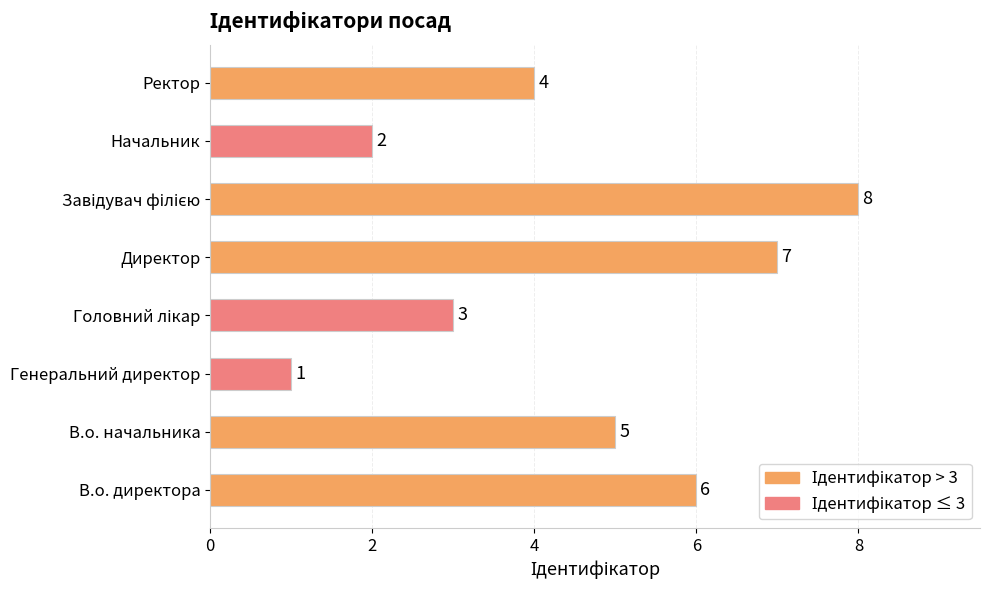

Reading top to bottom, list all the values displayed in this chart.

4	2	8	7	3	1	5	6